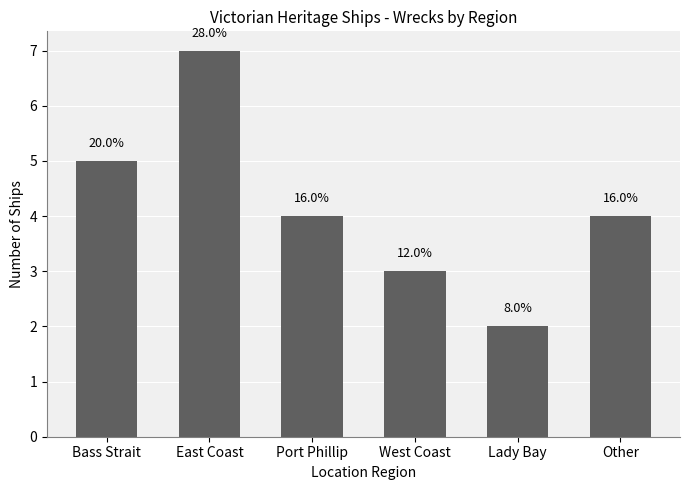

At which category does the chart reach its minimum across all series?

Lady Bay